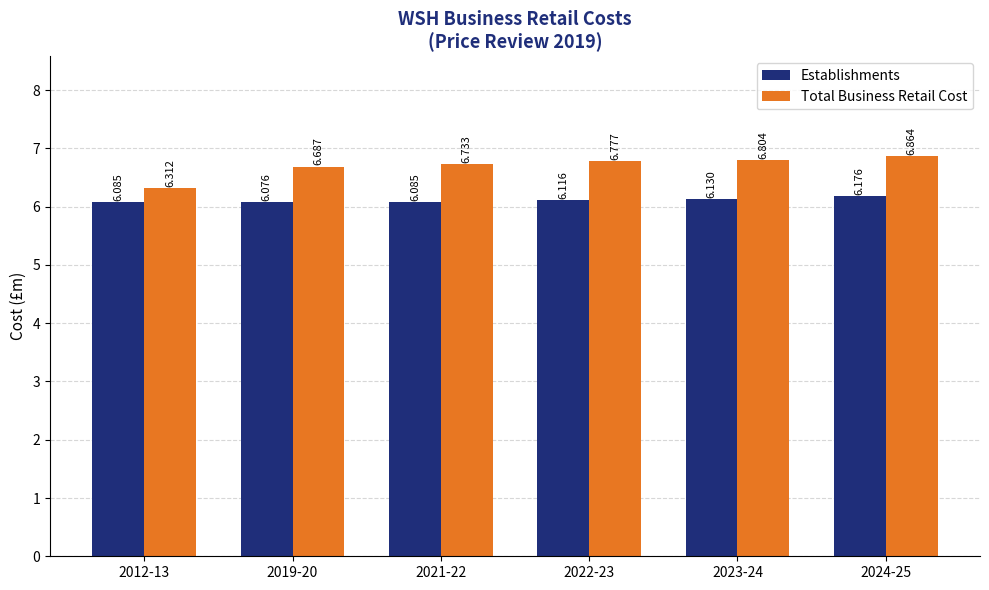

Which series has the widest spread of values?

Total Business Retail Cost